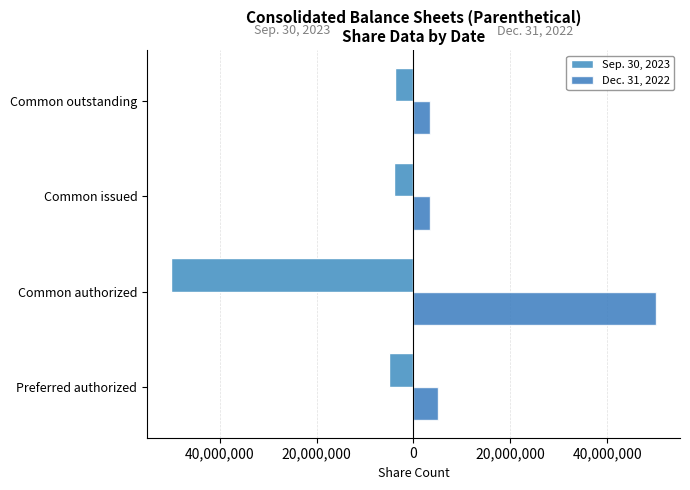

What is the maximum value for Sep. 30, 2023?

-3812461